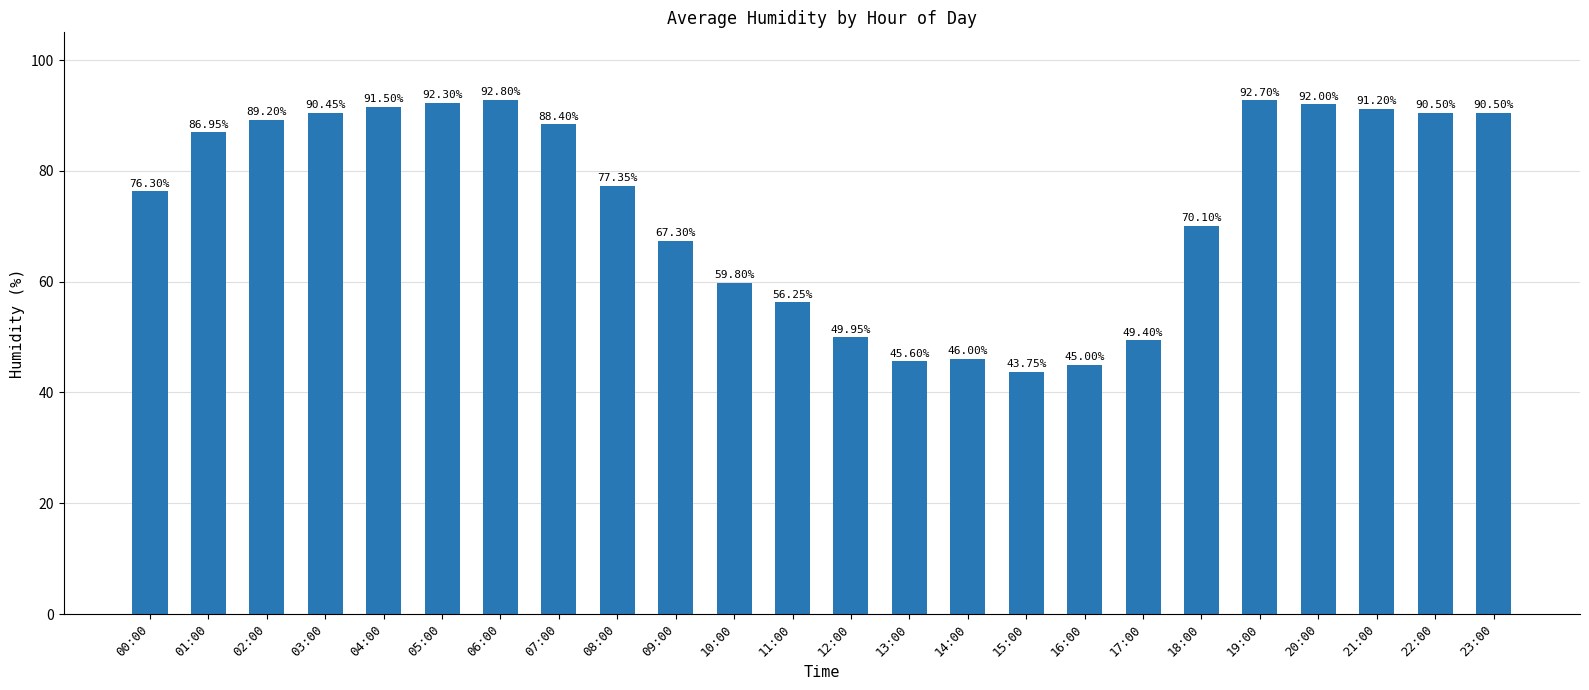

Approximately how many times larger is the value at 08:00 compared to 16:00?

1.7